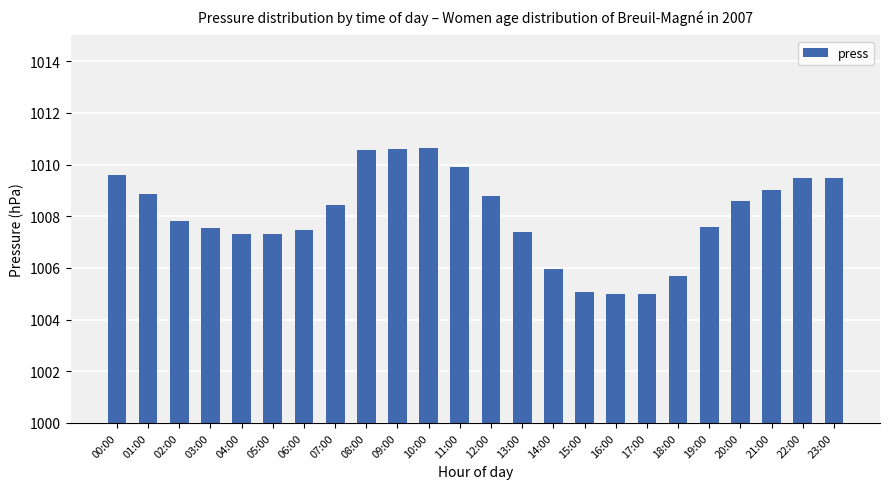

Are the bars horizontal?

No